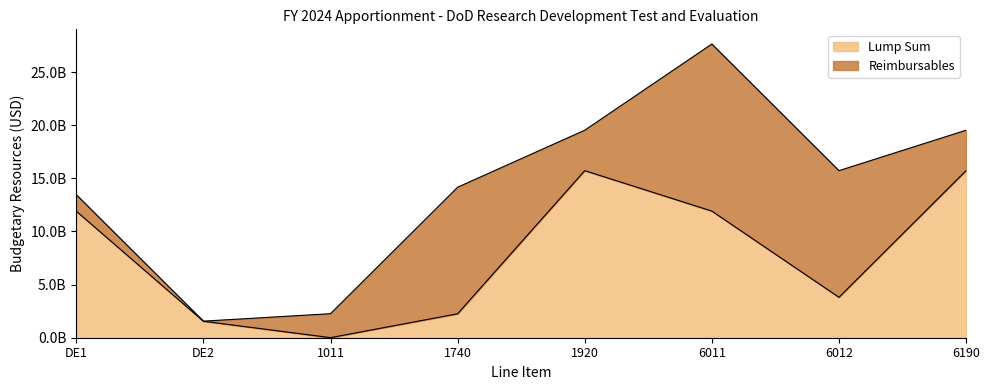

Reading left to right, transcribe all the data shown in this chart.

11908113628	1551962999	7131000	2253663805	15720871432	11915244628	3805626804	15720871432